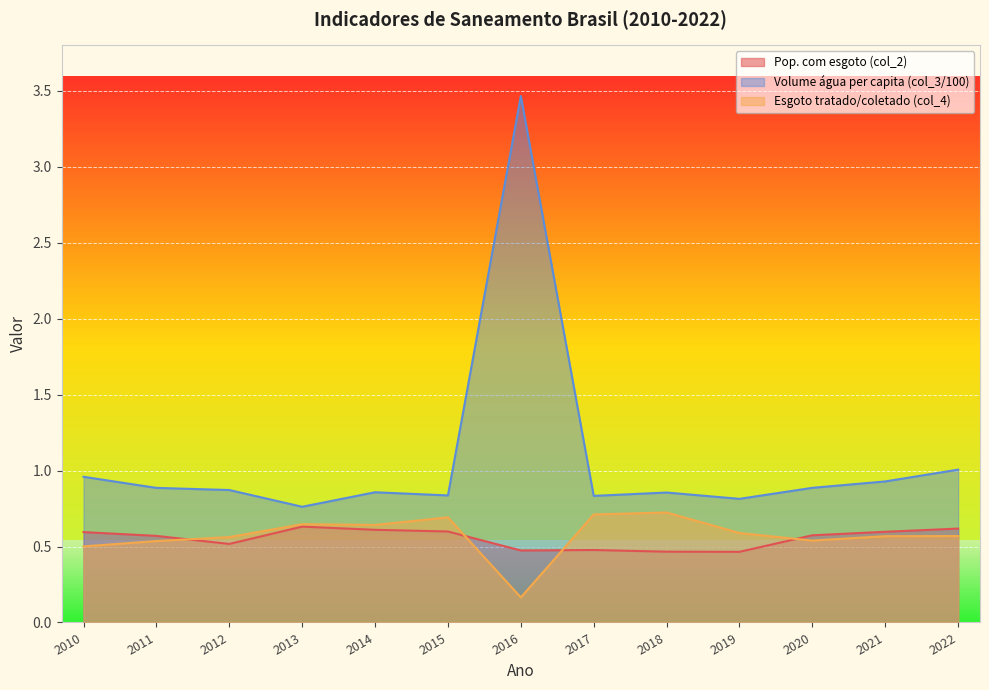

At which label does Esgoto tratado/coletado (col_4) reach its minimum?

2016